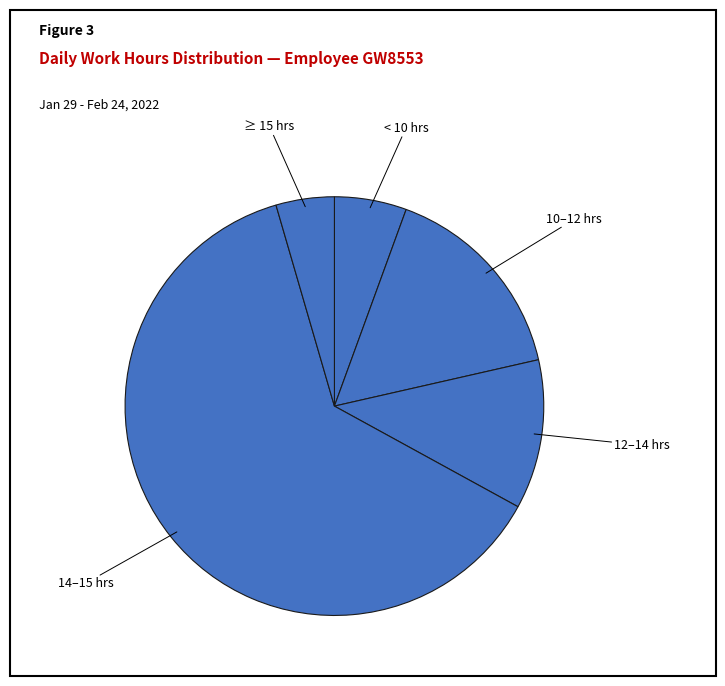

Approximately how many times larger is the value at 10–12 hrs compared to 12–14 hrs?

1.4